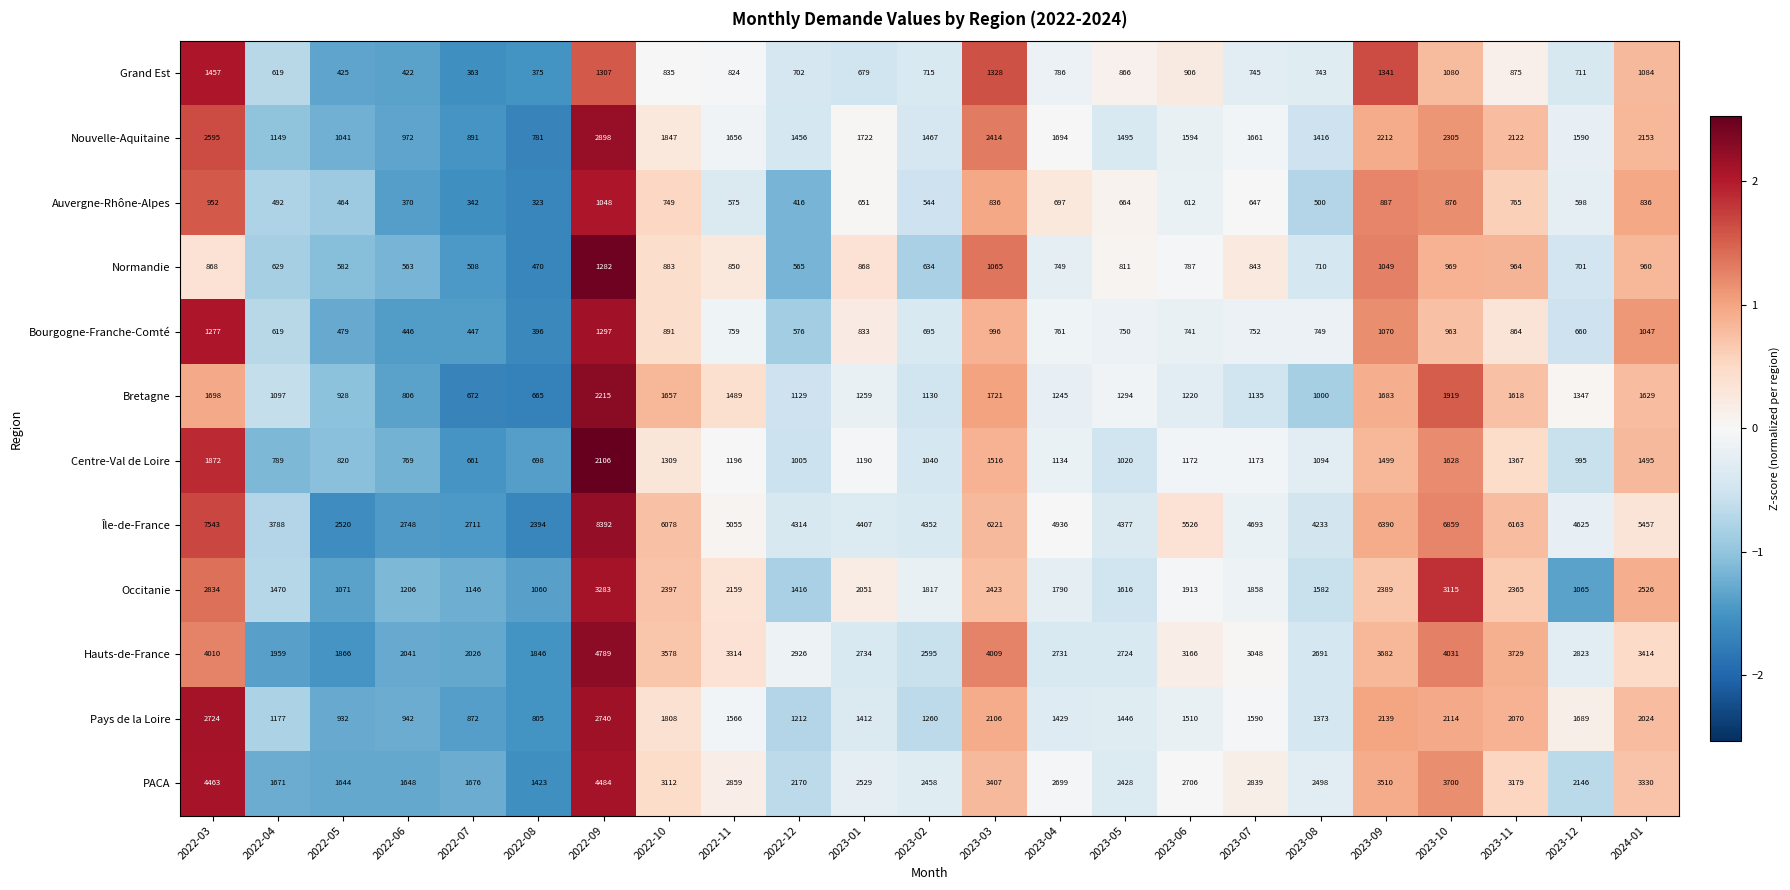

Which series changed the most between 2022-08 and 2023-10?

Île-de-France